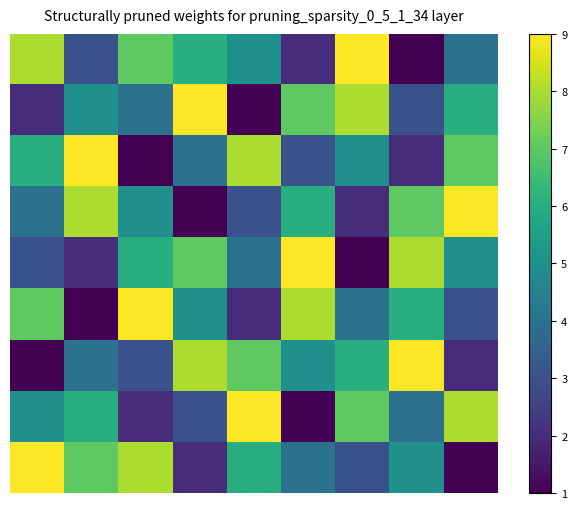

What is the smallest value displayed?

1